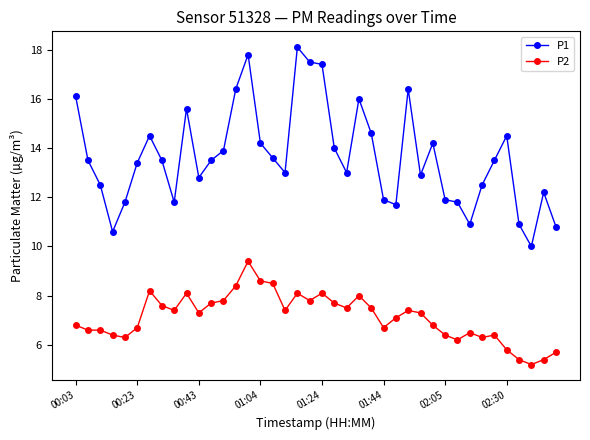

True or false: P1 and P2 intersect in this chart.

False